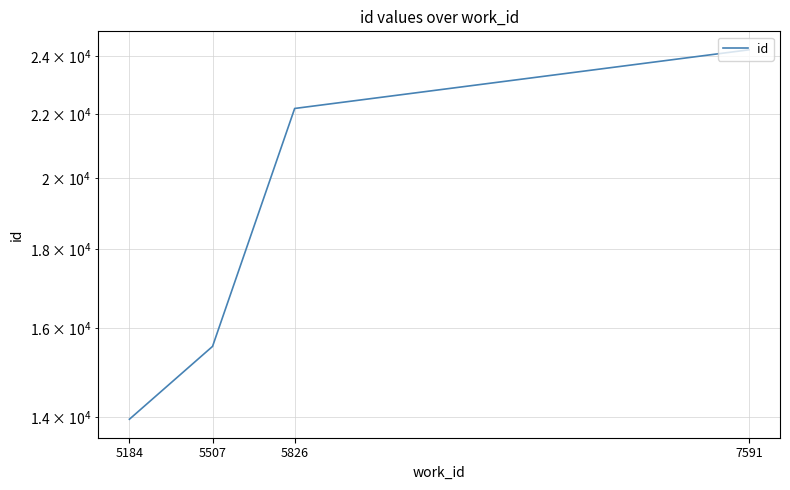

At which label is the value closest to 19089?

5826